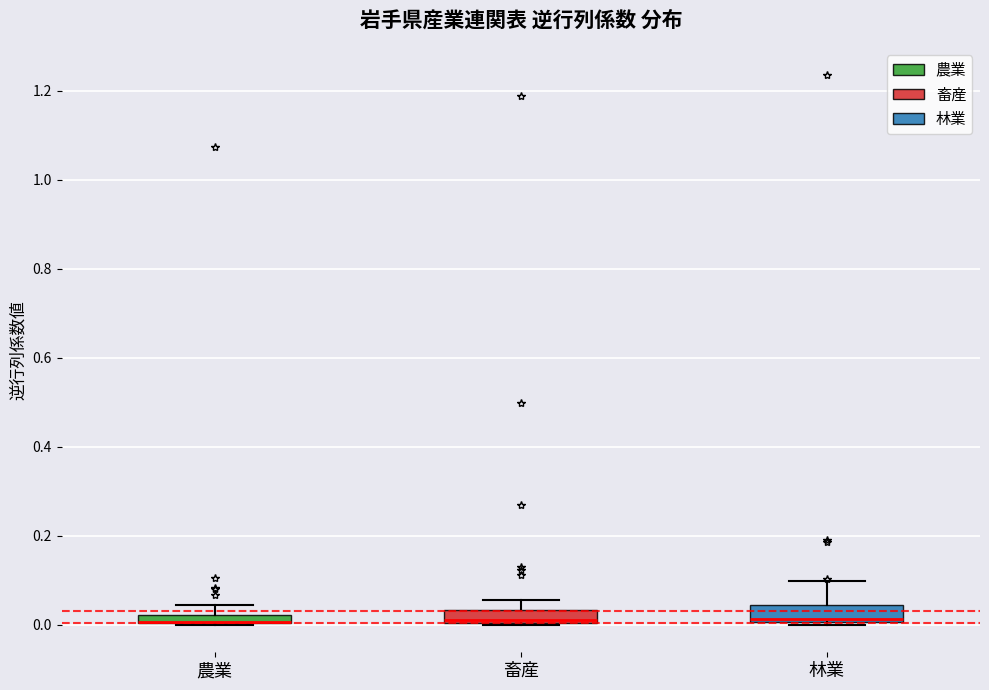

Where does the upper whisker of the box for 林業 end on the y-axis? The values are not printed on the chart, so give them approximately, as read against the axis.

0.10